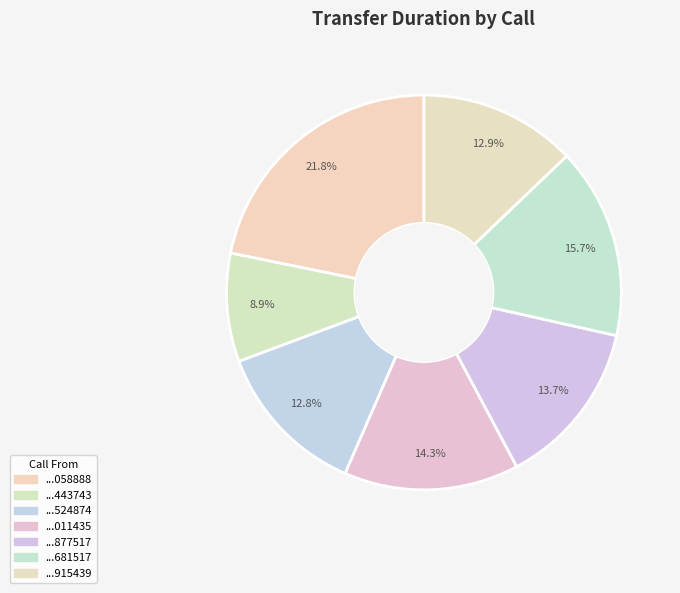

To the nearest percent, what is the difference between the largest and smallest slice percentages?

13%